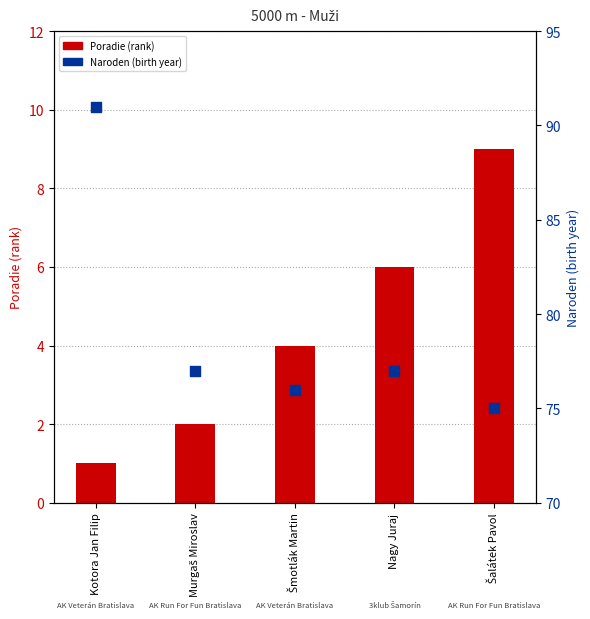

Which series has the largest total across all categories?

Naroden (birth year)